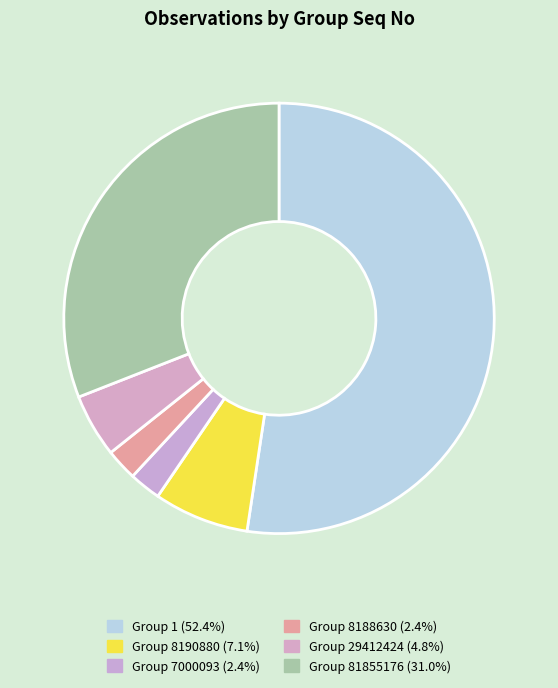

Count the number of slices in the pie.

6